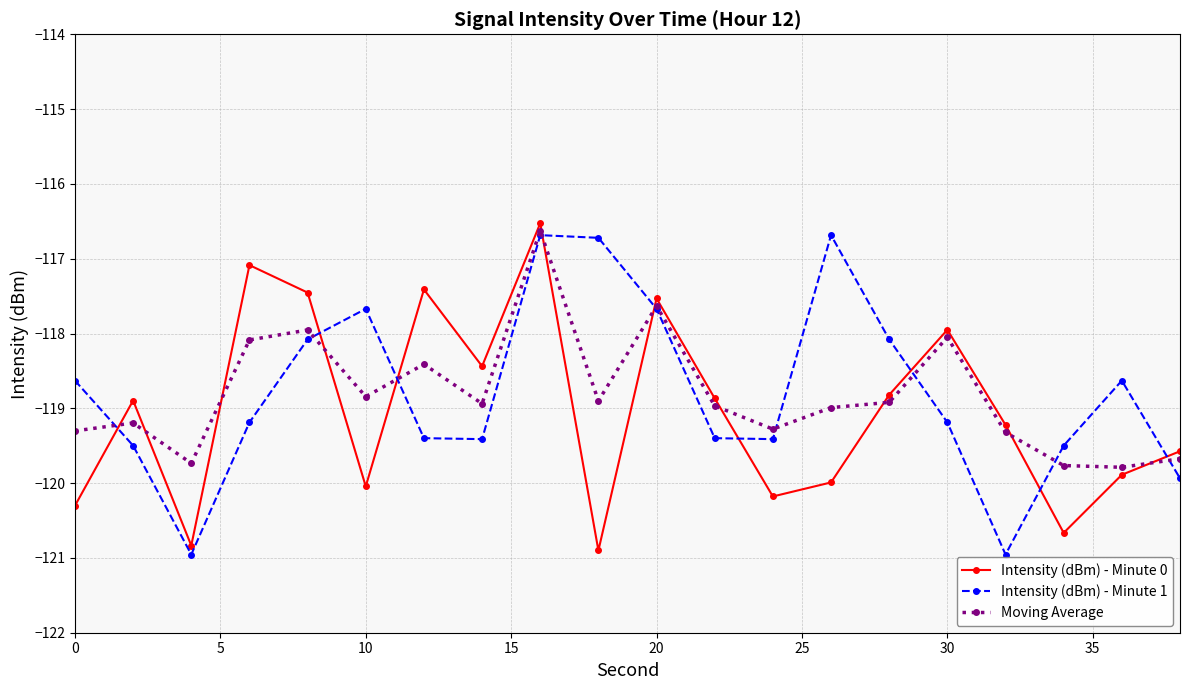

How many interior local valleys does the Intensity (dBm) - Minute 1 series have?

4